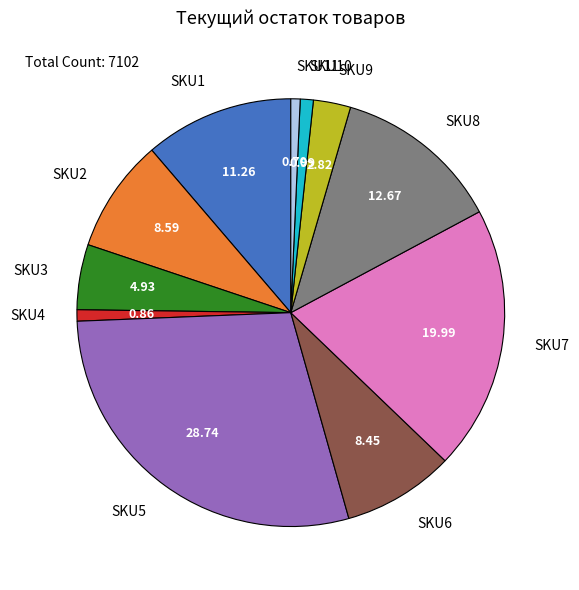

Do SKU5 and SKU9 together represent more than half of the pie?

No